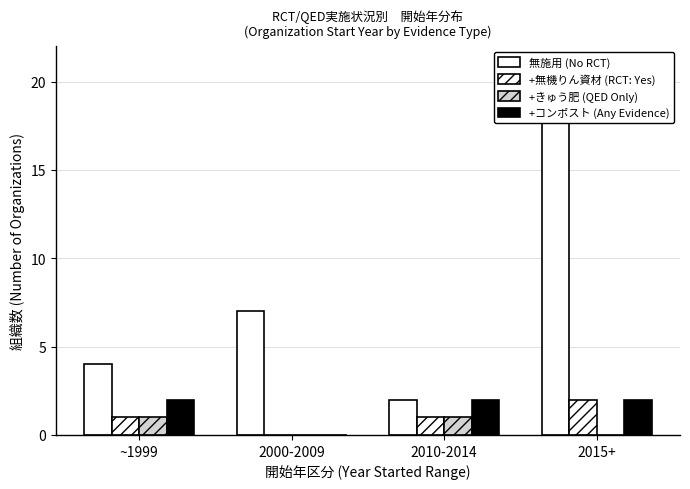

Which series has the largest total across all categories?

無施用 (No RCT)